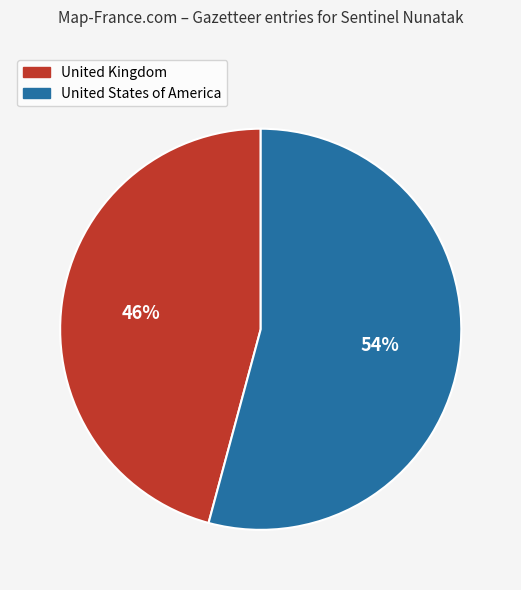

Does any single category account for the majority?

Yes